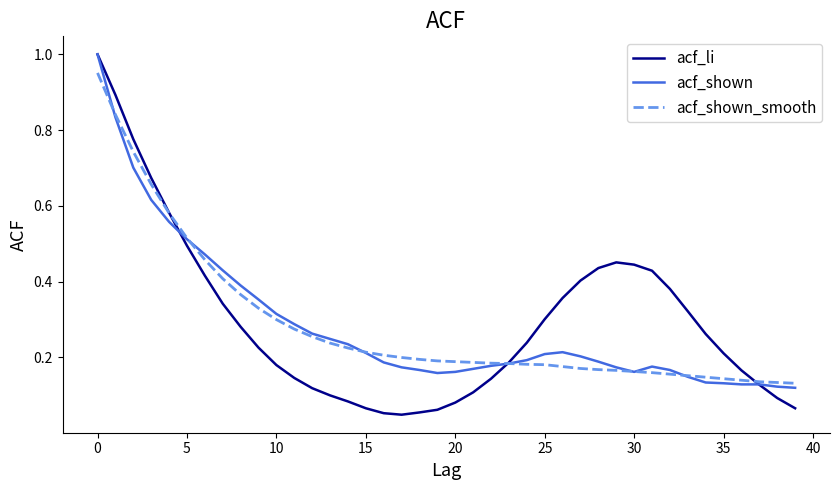

Which series has the largest range (max minus min)?

acf_li